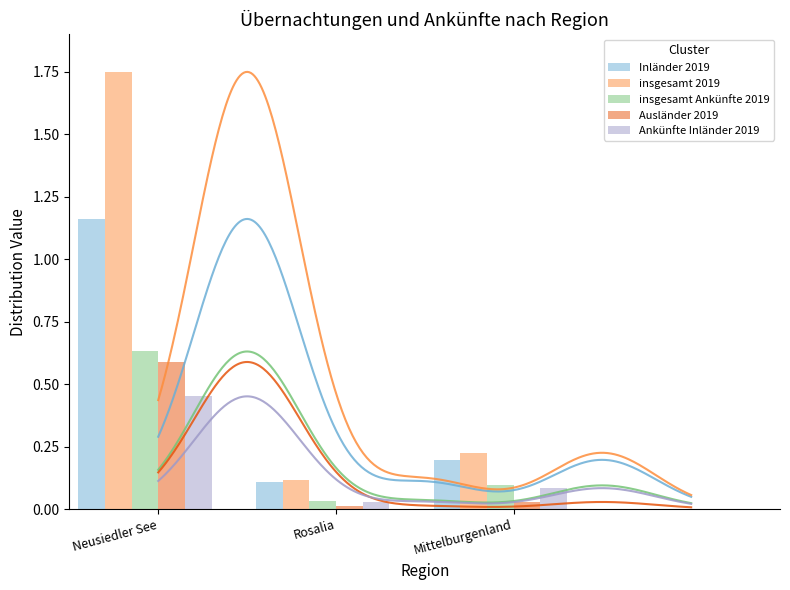

What is the spread (max minus min) of values at Rosalia?

0.1